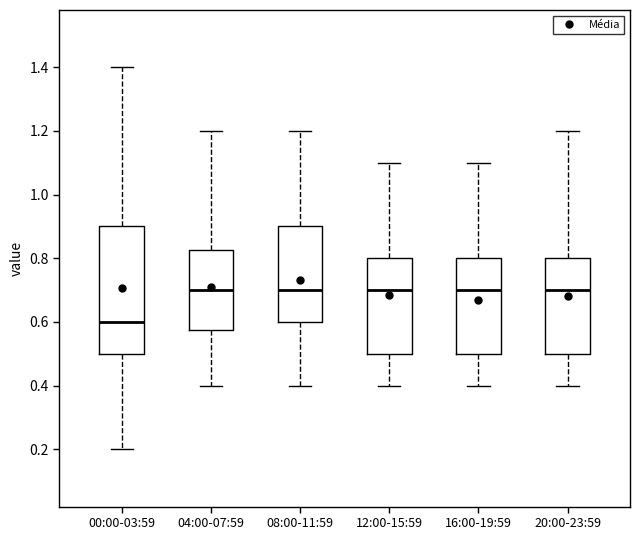

Reading left to right, transcribe this box plot: for each box, give where its median line is, the range the box spans, and where its two whiskers end, as read against the y-axis. The values are not printed on the chart, so give them approximately, as read against the axis.

00:00-03:59: median 0.60, box 0.50 to 0.90, whiskers 0.20 to 1.40
04:00-07:59: median 0.70, box 0.58 to 0.82, whiskers 0.40 to 1.20
08:00-11:59: median 0.70, box 0.60 to 0.90, whiskers 0.40 to 1.20
12:00-15:59: median 0.70, box 0.50 to 0.80, whiskers 0.40 to 1.10
16:00-19:59: median 0.70, box 0.50 to 0.80, whiskers 0.40 to 1.10
20:00-23:59: median 0.70, box 0.50 to 0.80, whiskers 0.40 to 1.20